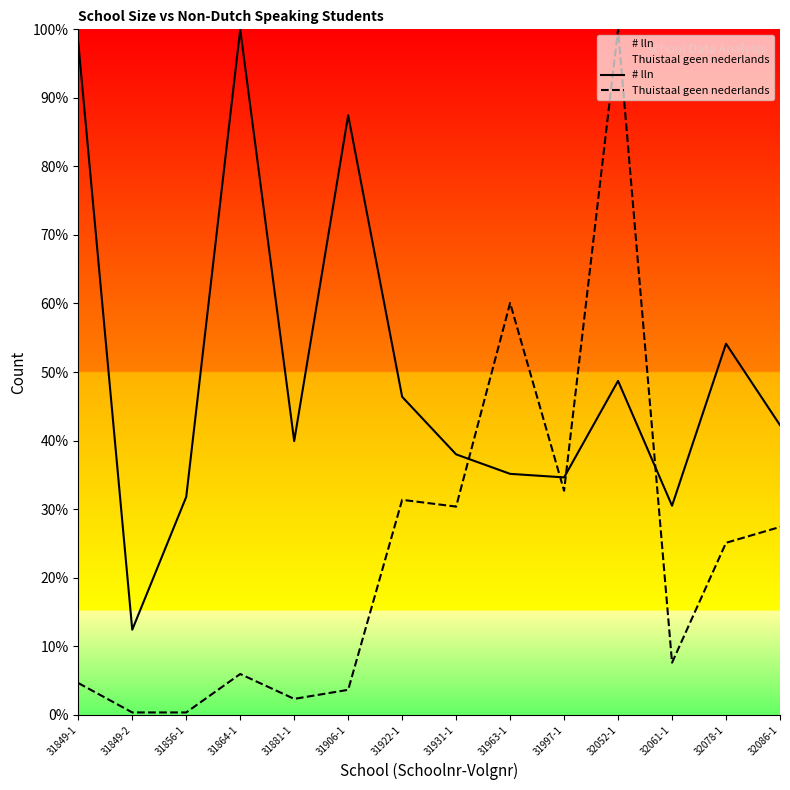

Which series has the largest total across all categories?

# lln